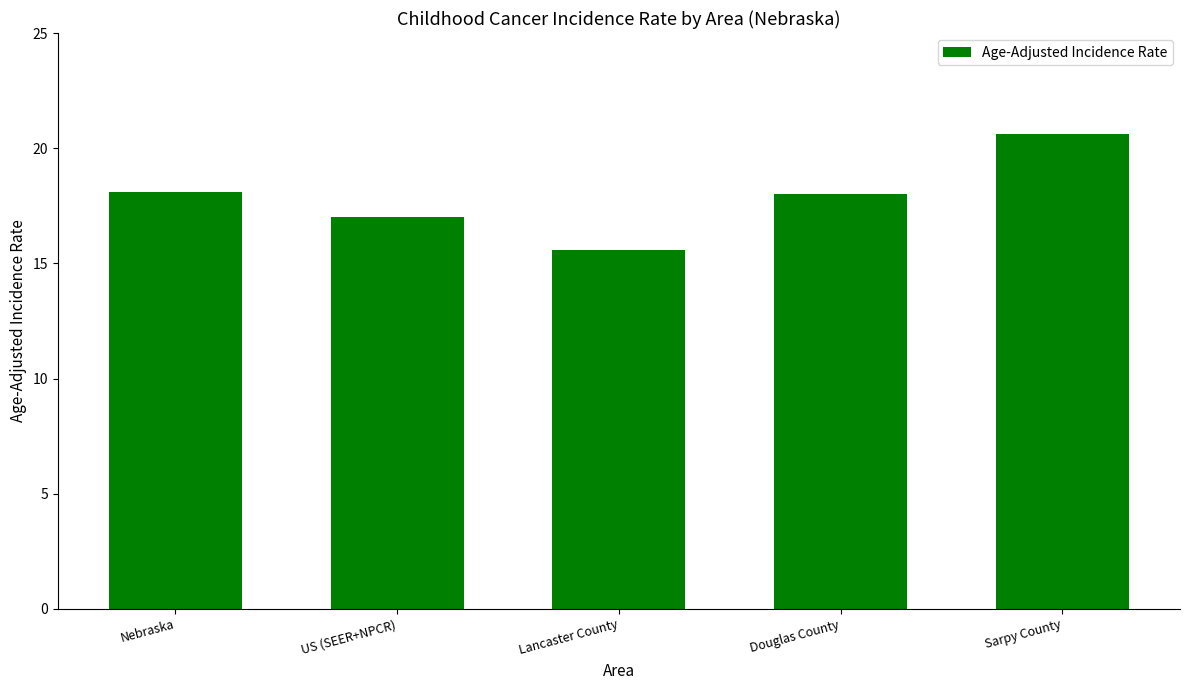

What is the label of the 3rd bar from the right?

Lancaster County